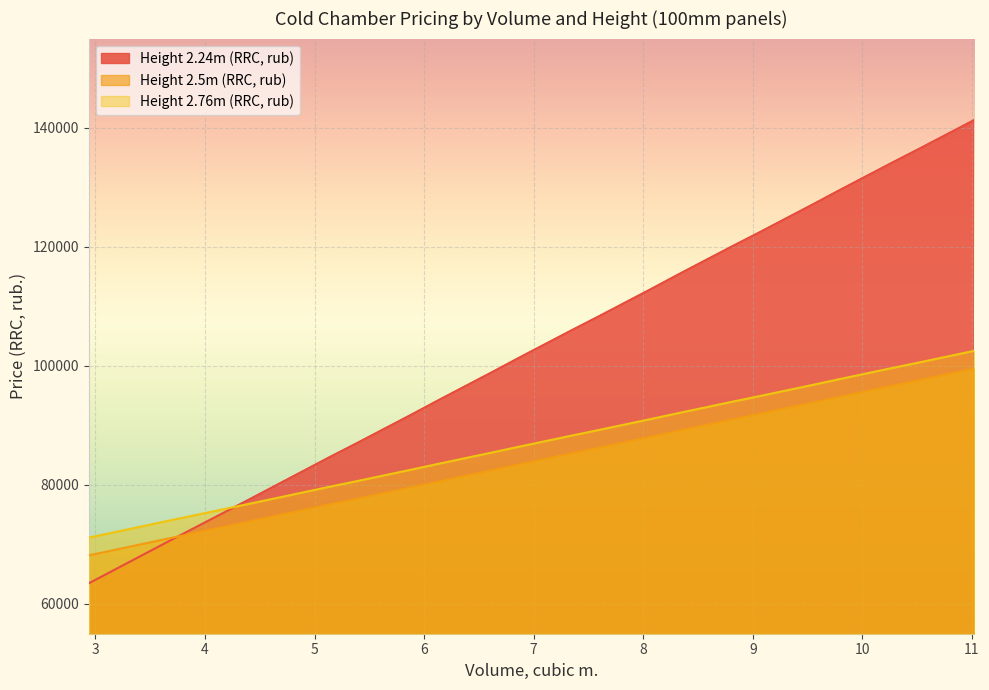

What are all the series names shown in the legend?

Height 2.24m (RRC, rub), Height 2.5m (RRC, rub), Height 2.76m (RRC, rub)